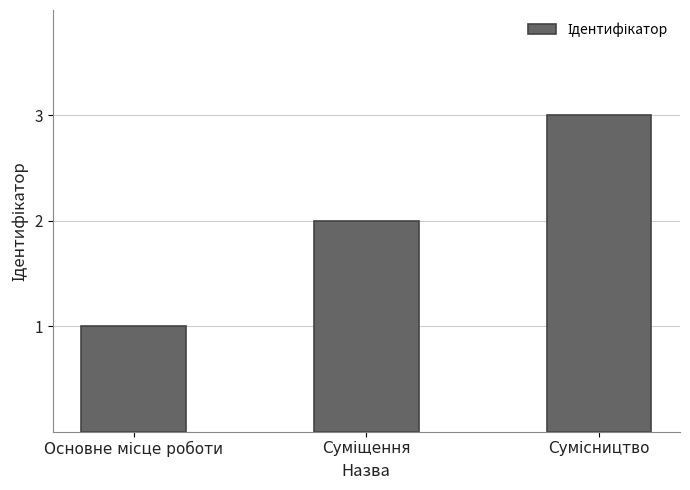

What is the greatest value displayed?

3